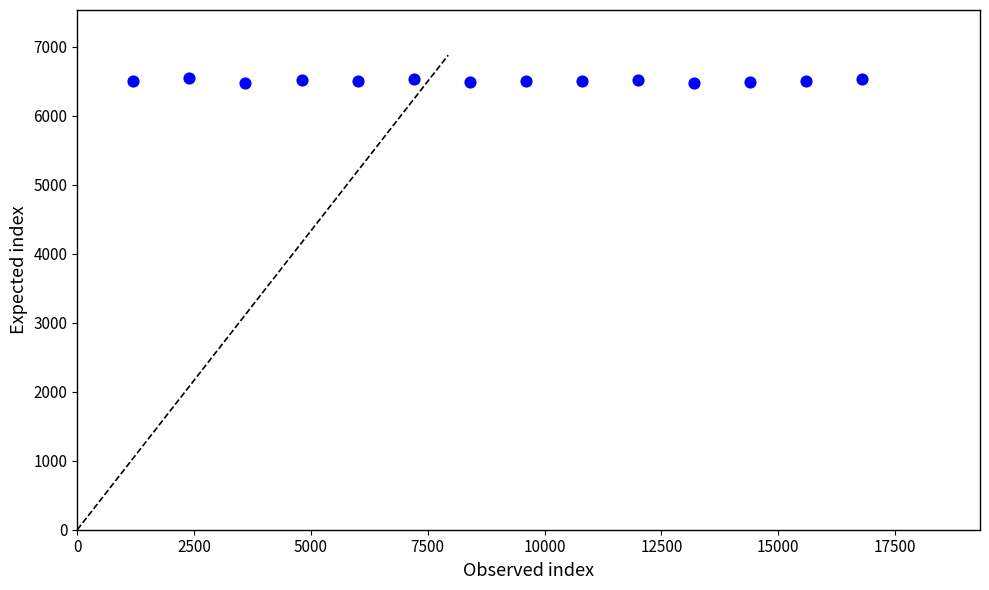

What is the range of Y values (max minus min)?

70